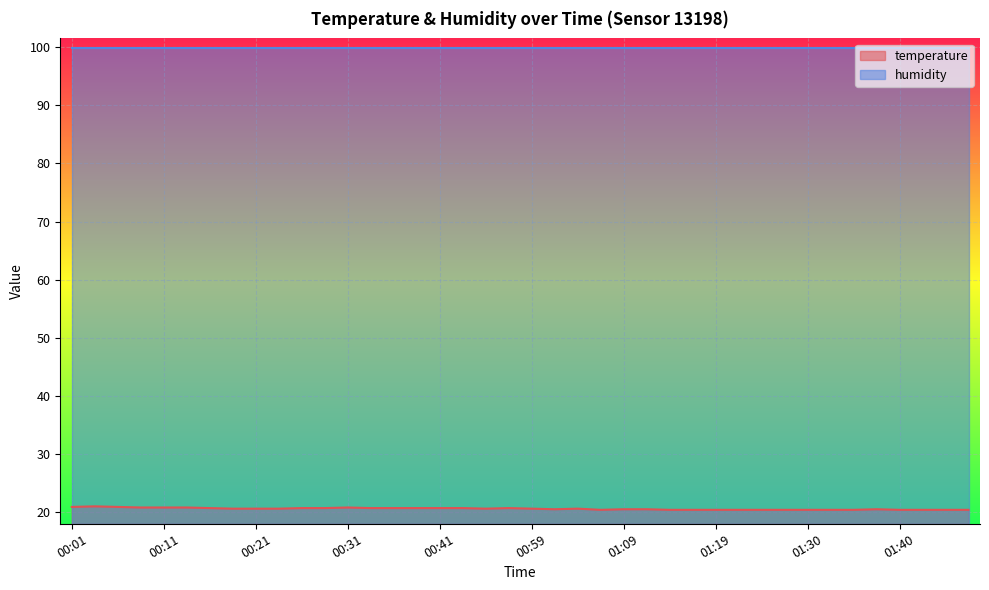

List the labels in order of value, largest first.

00:03, 00:01, 00:06, 00:08, 00:11, 00:13, 00:31, 00:16, 00:26, 00:28, 00:33, 00:36, 00:38, 00:41, 00:43, 00:56, 00:18, 00:21, 00:23, 00:48, 00:59, 01:04, 01:01, 01:09, 01:12, 01:37, 01:06, 01:14, 01:17, 01:19, 01:22, 01:25, 01:27, 01:30, 01:32, 01:35, 01:40, 01:43, 01:45, 01:48